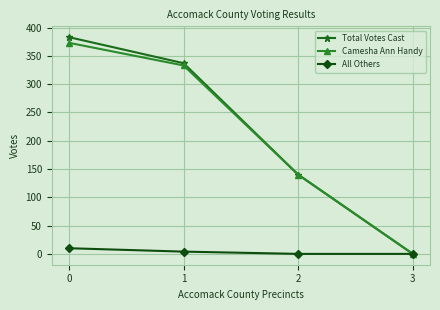

Which series has the widest spread of values?

Total Votes Cast